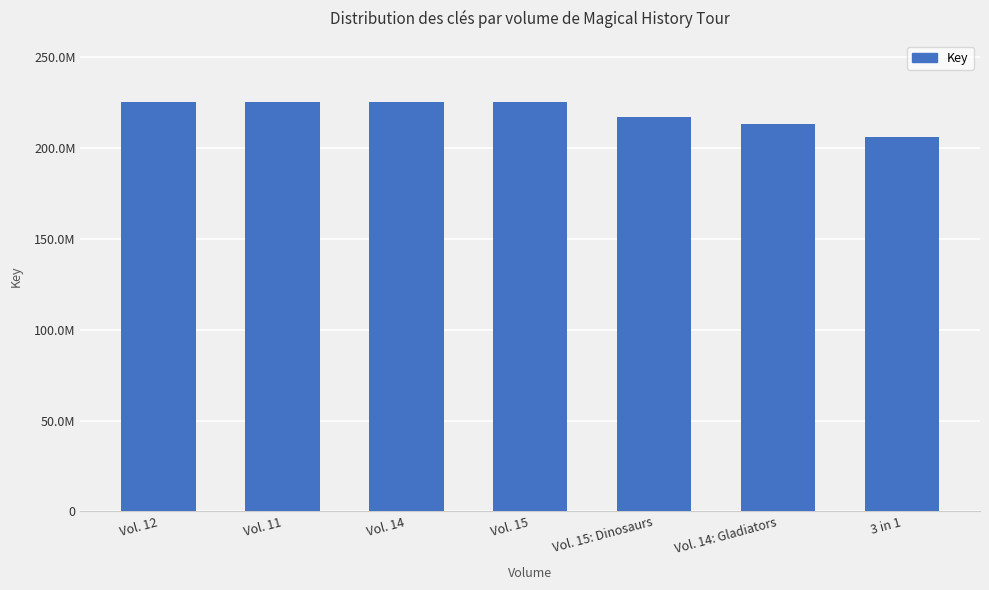

Are the bars horizontal?

No